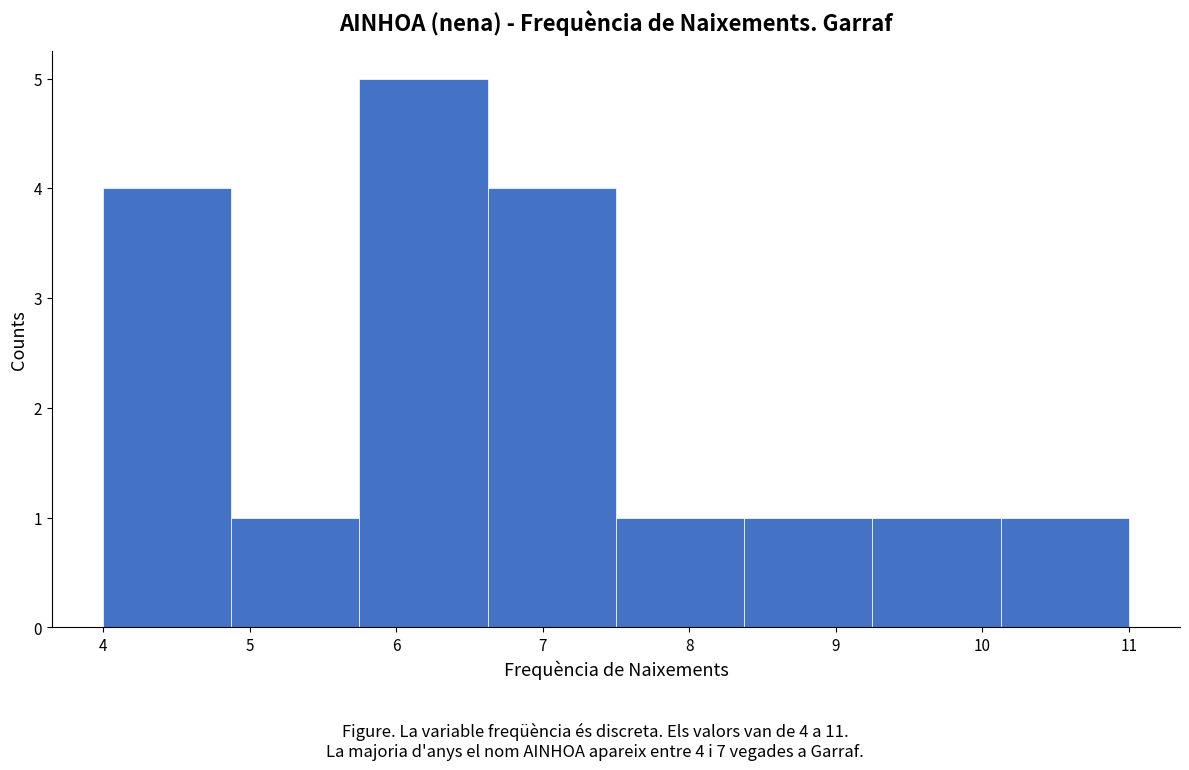

Over which range of the x-axis is the bar tallest?

5.8 to 6.6